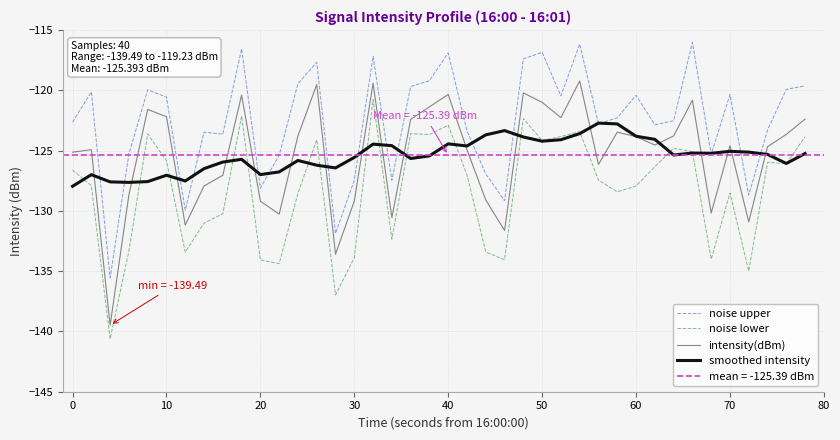

True or false: noise lower and intensity(dBm) cross at least once.

False